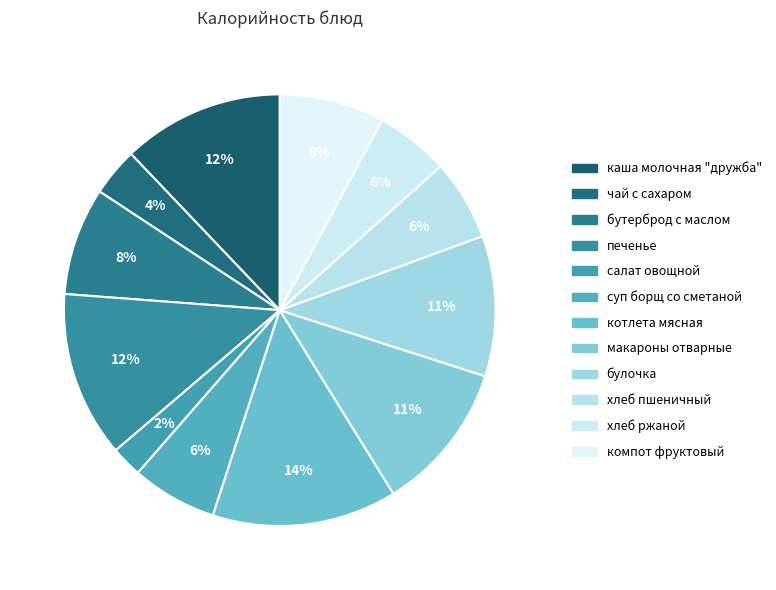

Count the number of slices in the pie.

12